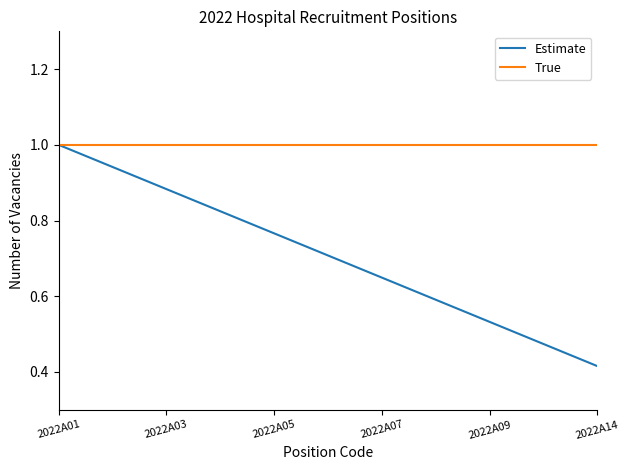

Where is Estimate nearest to the value 0?

2022A14